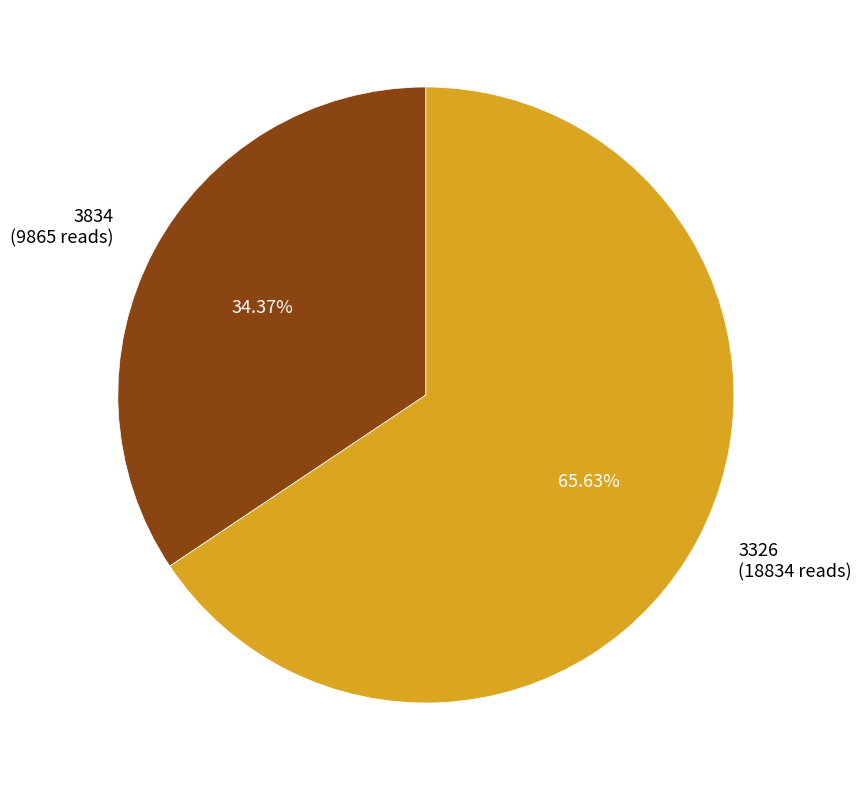

To the nearest percent, what percentage of the pie is 3326?

66%